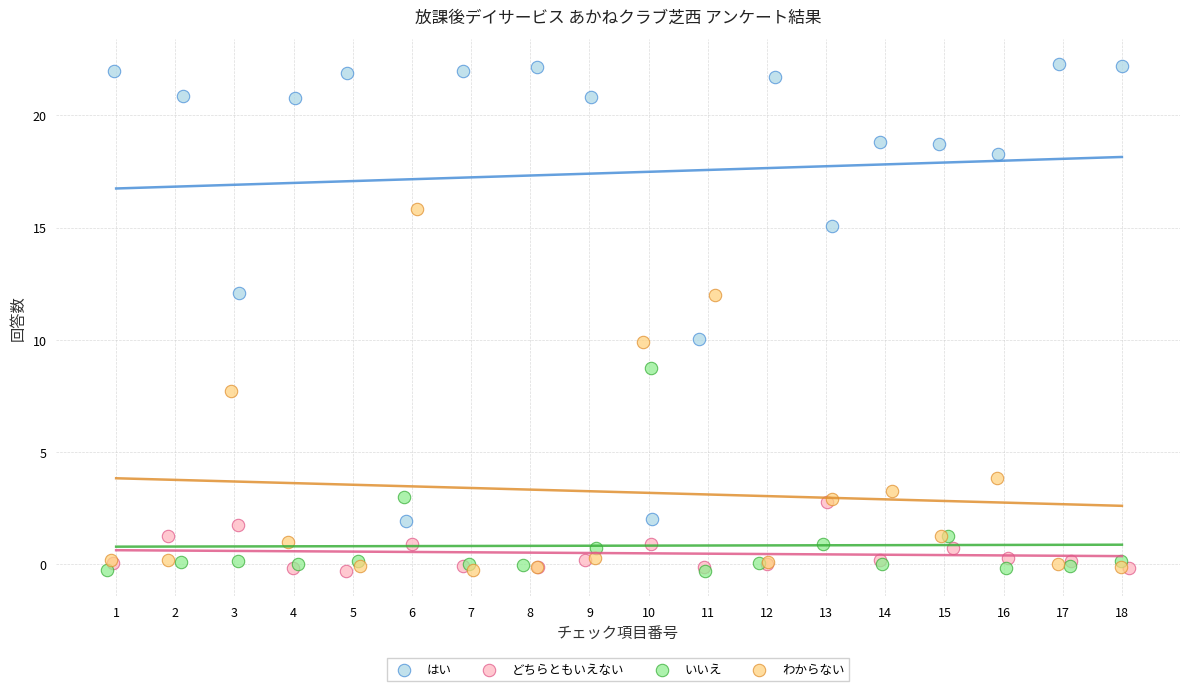

Which series contains the highest Y value?

はい